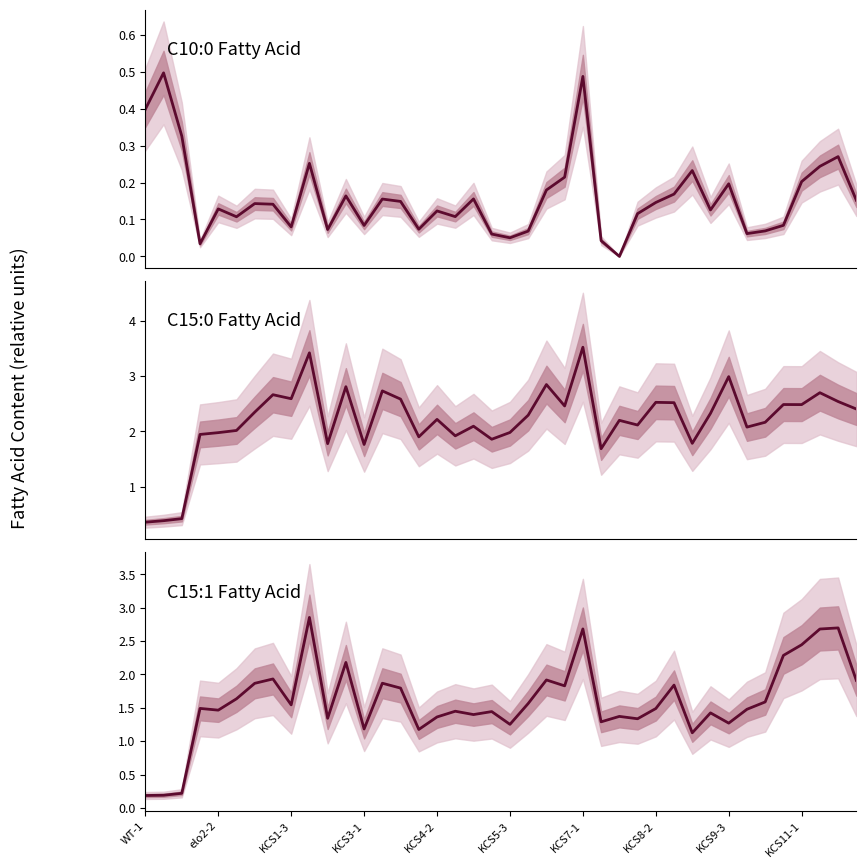

Between which two adjacent categories do C15:1 and C15:0 first intersect?

37 and 38